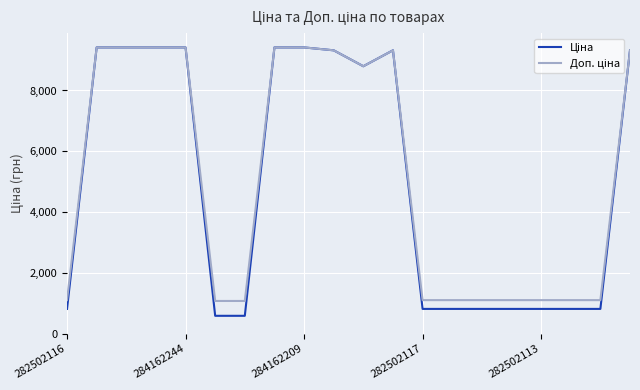

What is the maximum value shown in the chart?

9416.9